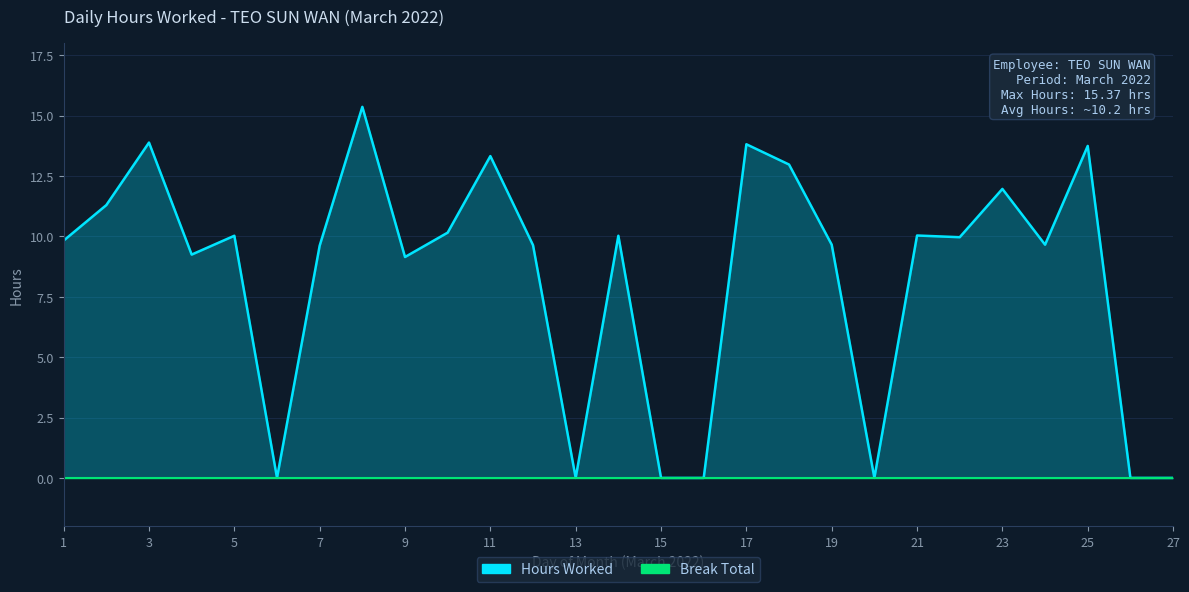

At which label does the data first exceed 9?

1